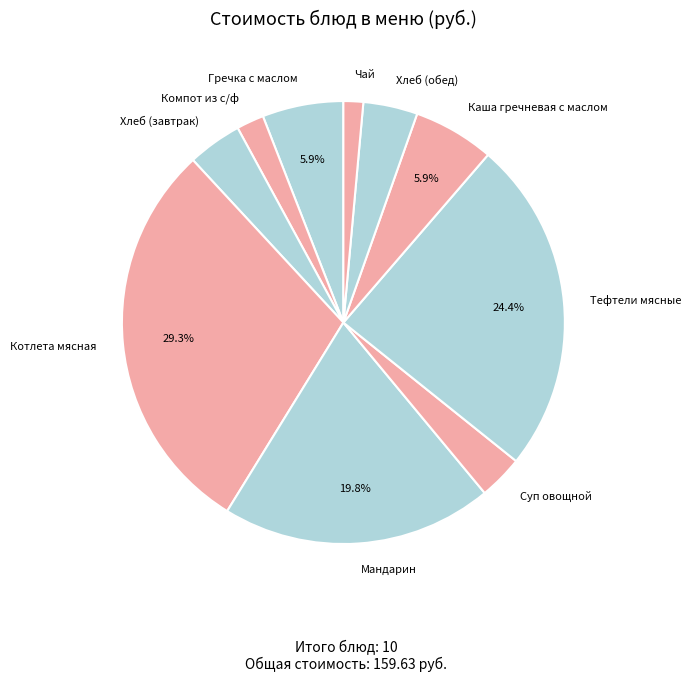

How many segments does this pie chart have?

10